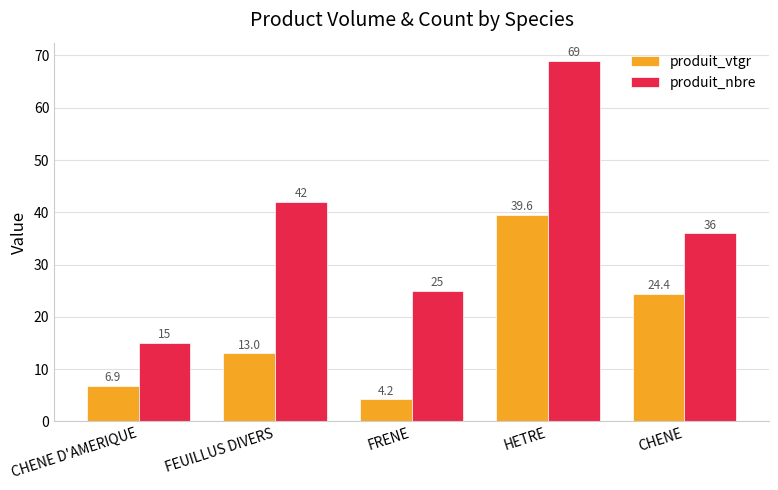

Which series has the widest spread of values?

produit_nbre